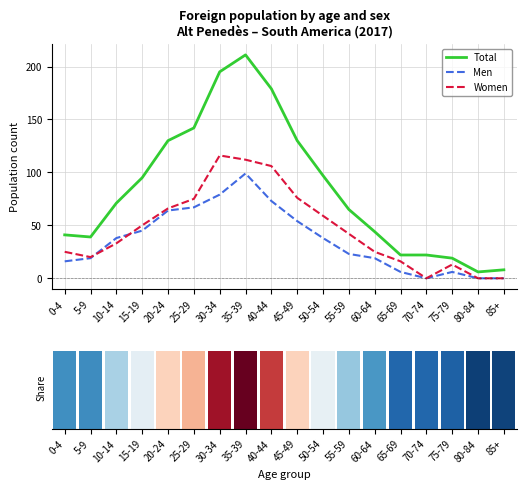

What is the total value across all series at 80-84?

6